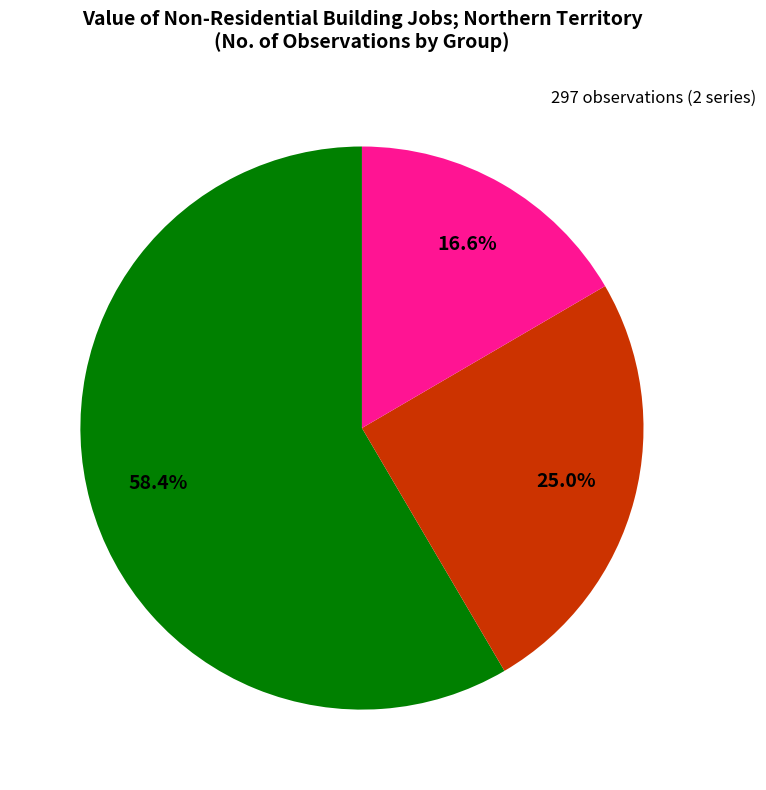

Does any single category account for the majority?

Yes